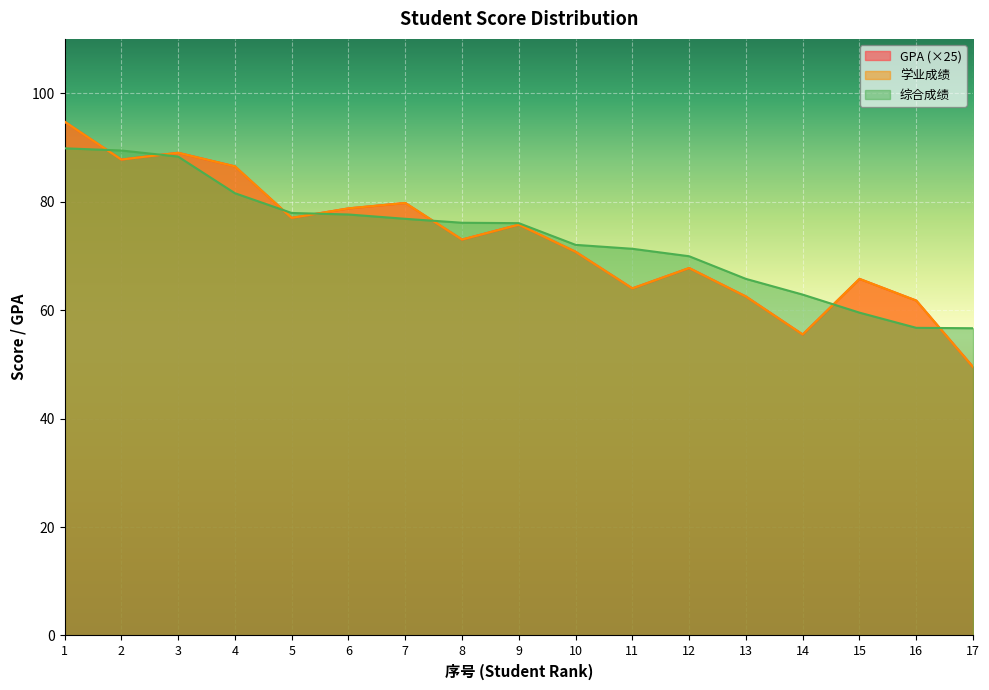

What is the value of the 综合成绩 point at the 2nd from the left?

89.4